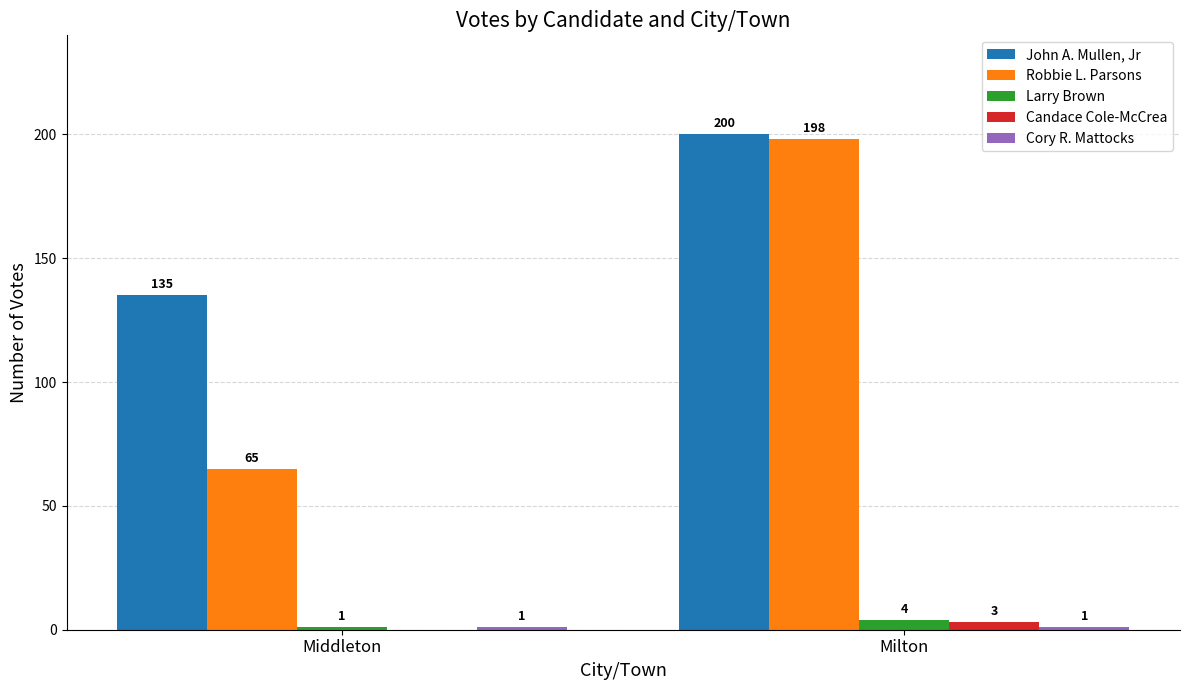

How many categories are shown in the chart?

2